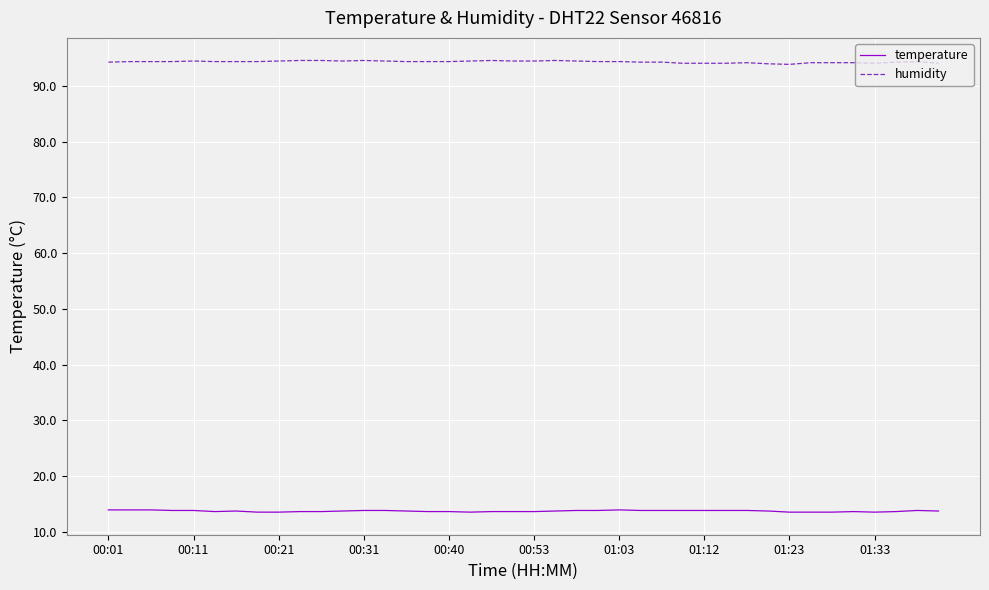

What is the greatest value displayed?

94.6